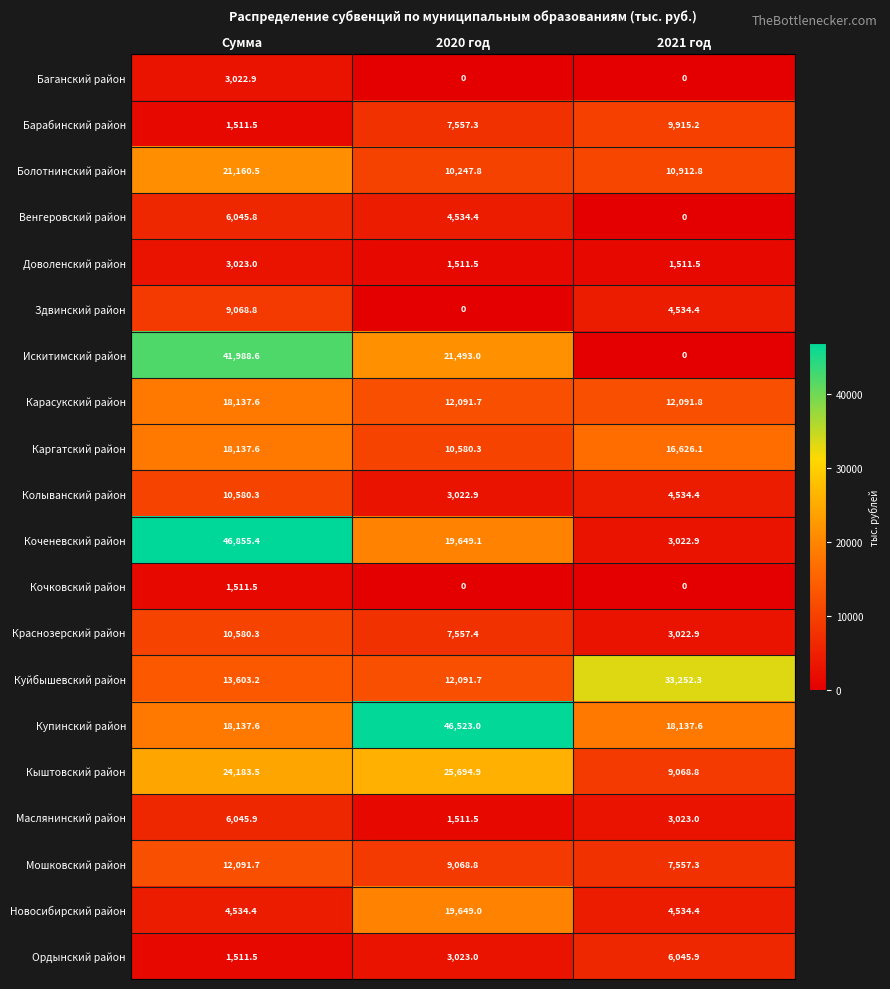

What is the average value of the Маслянинский район series?

3526.8